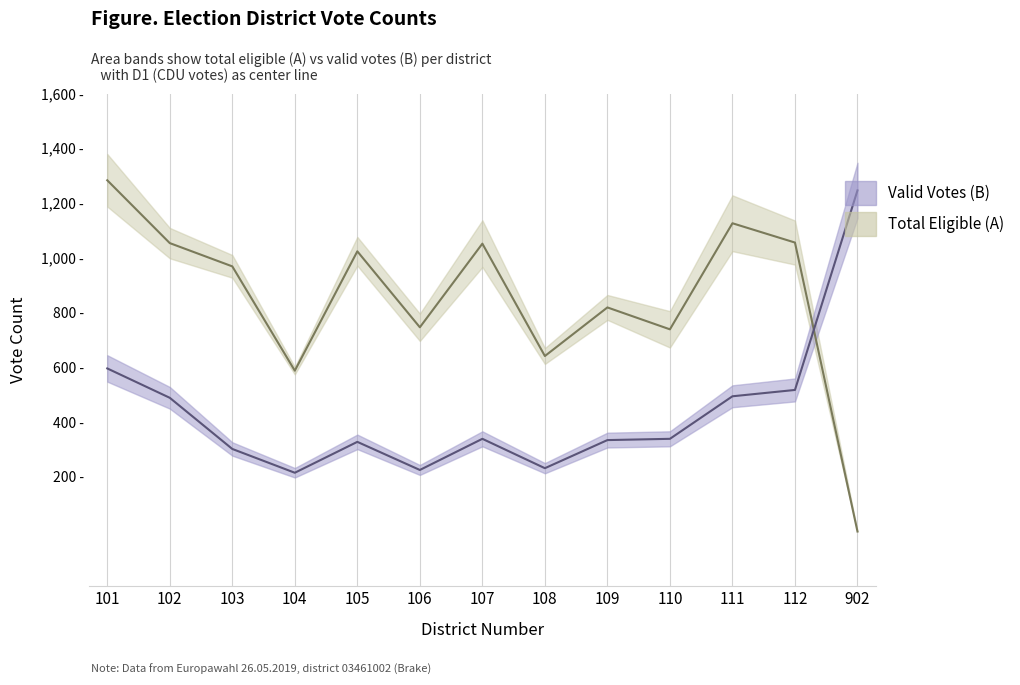

How many positive values does the A1 series have?

12